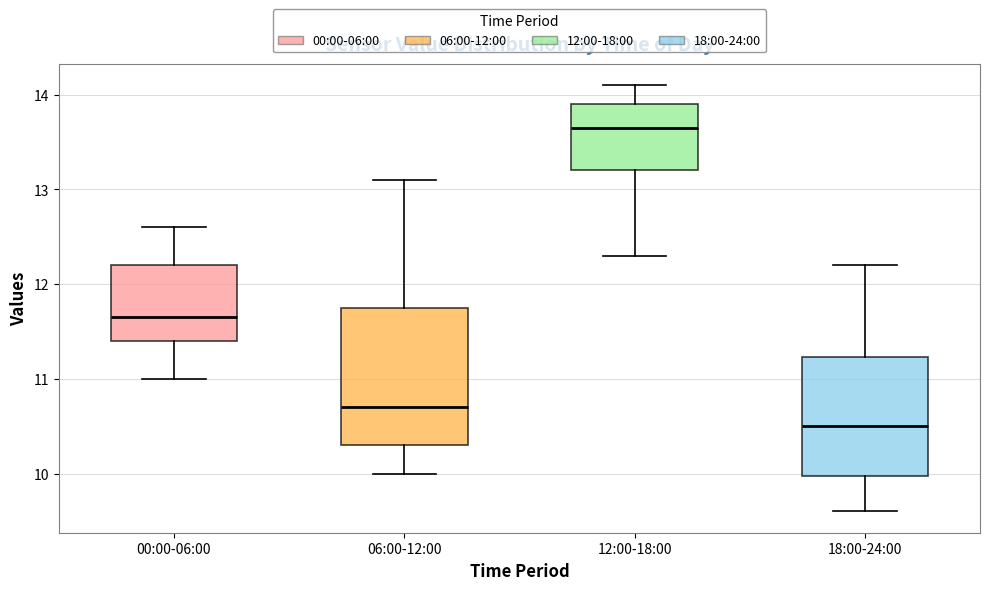

Reading left to right, transcribe this box plot: for each box, give where its median line is, the range the box spans, and where its two whiskers end, as read against the y-axis. The values are not printed on the chart, so give them approximately, as read against the axis.

00:00-06:00: median 11.7, box 11.4 to 12.2, whiskers 11.0 to 12.6
06:00-12:00: median 10.7, box 10.3 to 11.8, whiskers 10.0 to 13.1
12:00-18:00: median 13.7, box 13.2 to 13.9, whiskers 12.3 to 14.1
18:00-24:00: median 10.5, box 10.0 to 11.2, whiskers 9.6 to 12.2